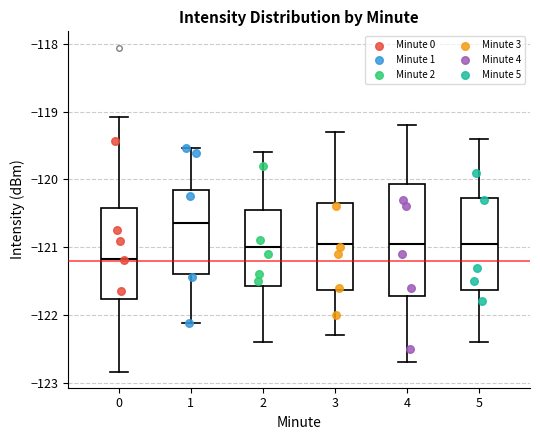

Comparing the boxes themselves (not the whiskers), which one is the tallest?

4